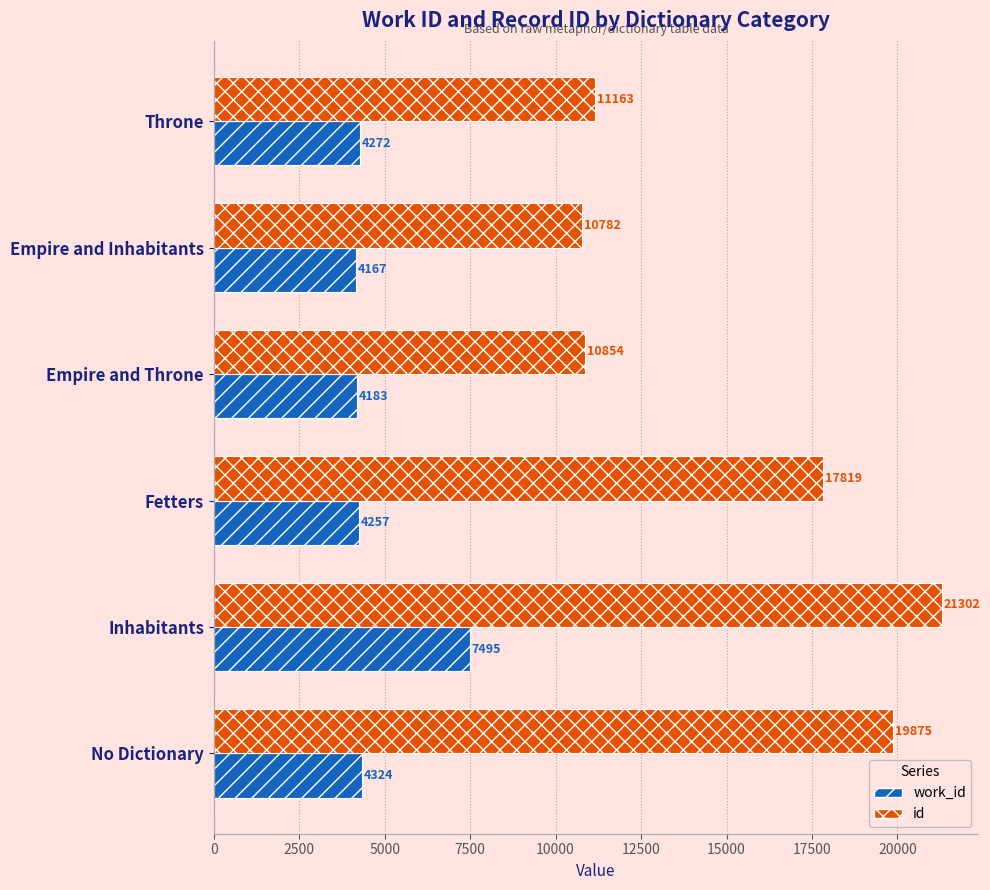

Where is id nearest to the value 16042?

Fetters